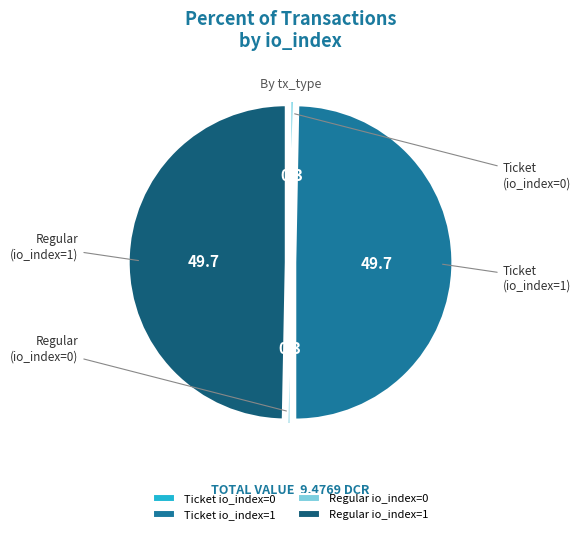

Which has a higher value, Regular io_index=1 or Regular io_index=0?

Regular io_index=1